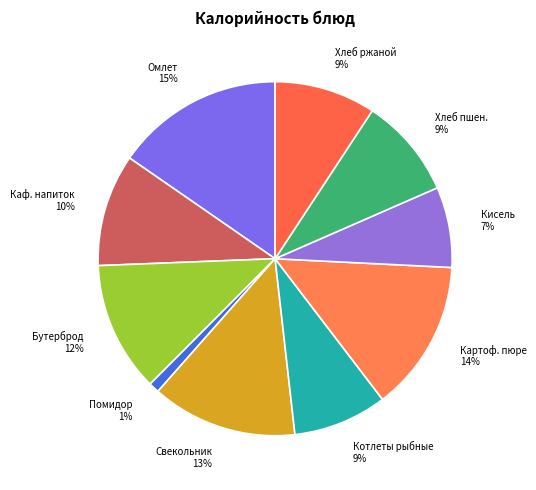

Which has a higher value, Картоф. пюре 14% or Помидор 1%?

Картоф. пюре 14%